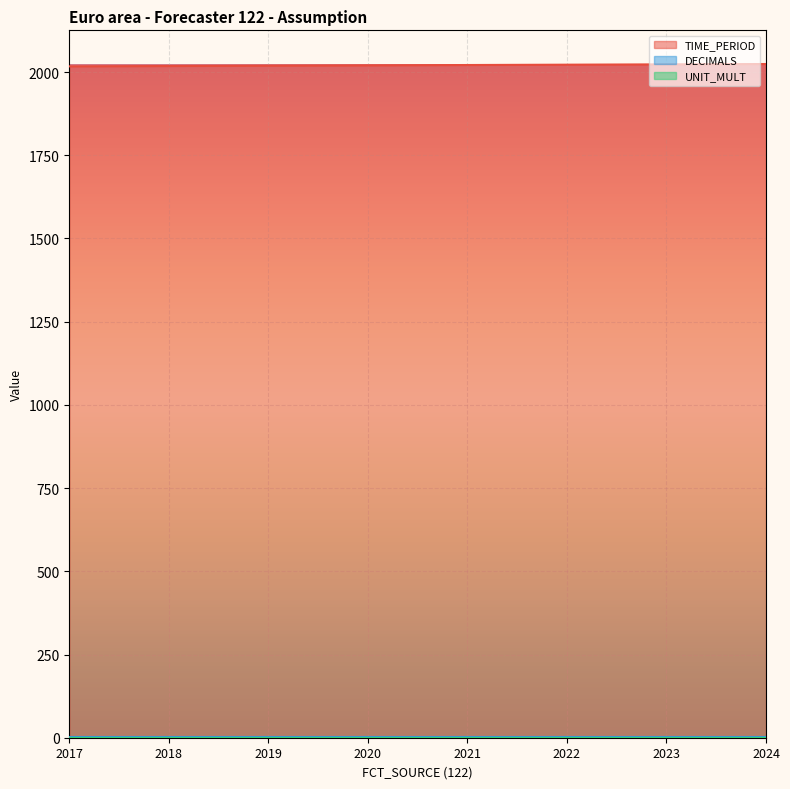

At how many categories does at least one series exceed 1393?

8